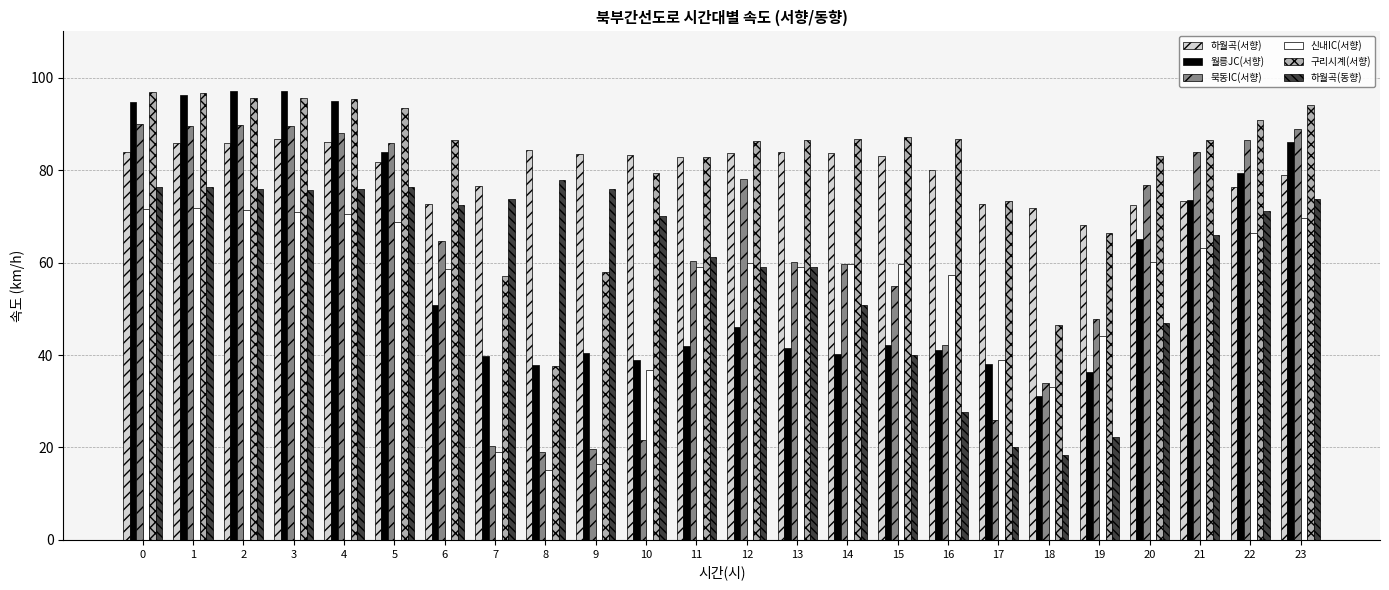

What is the difference between the second highest and minimum values in the 구리시계(서향) series?

59.1